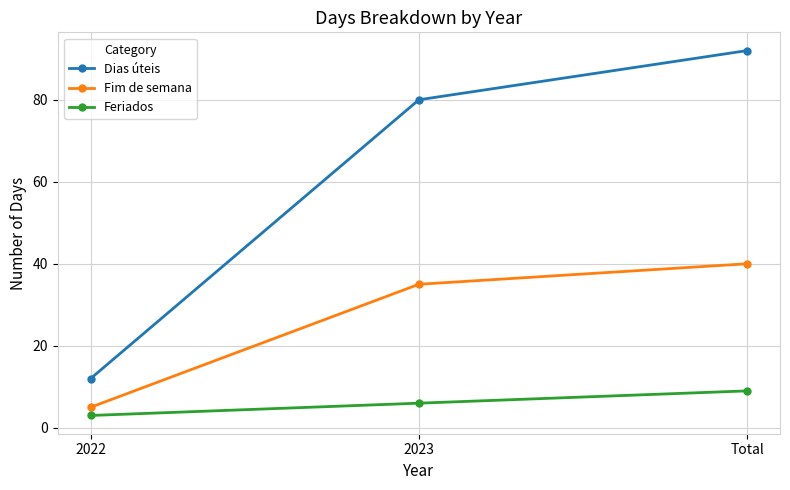

What is the value of the Fim de semana point at the 1st from the left?

5